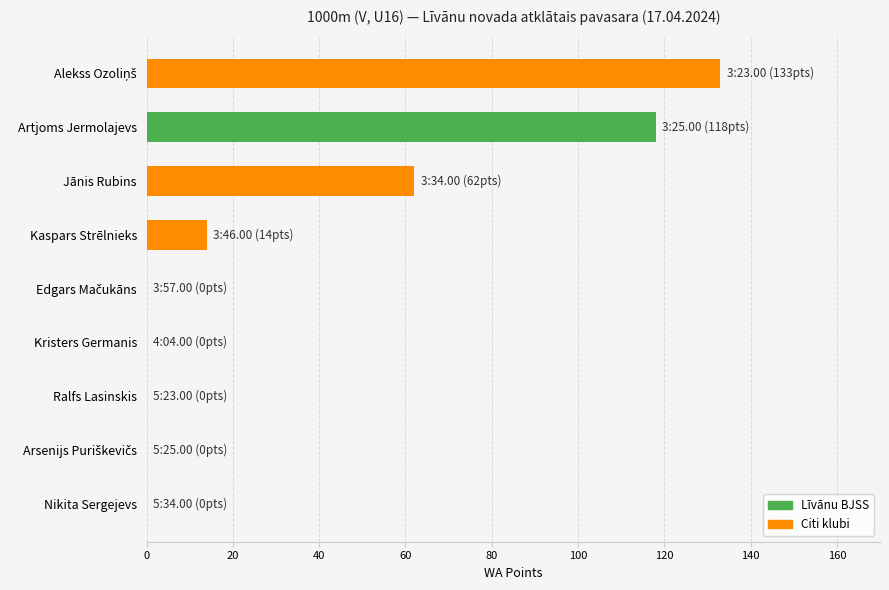

How many values are between 0 and 62?

7